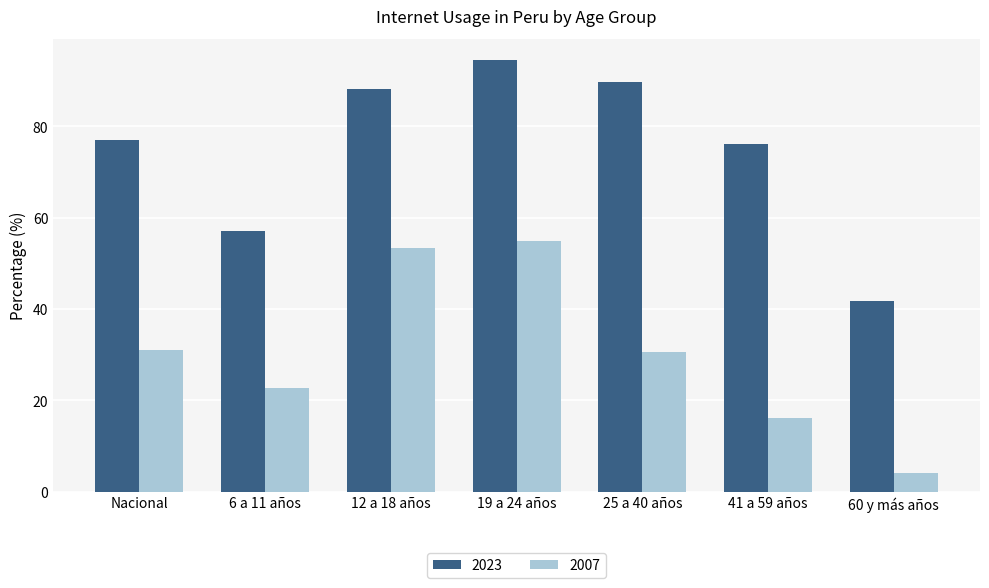

Which series has the largest range (max minus min)?

2023